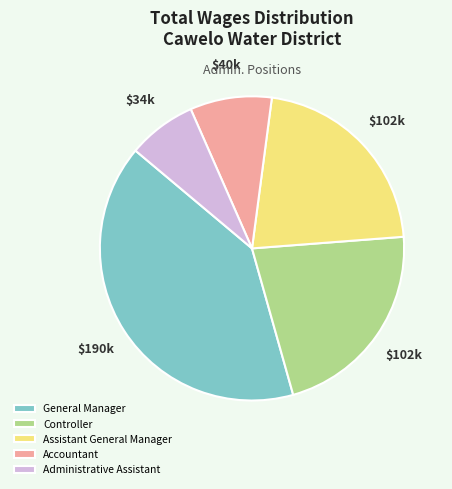

True or false: Accountant accounts for 9% of the total.

True